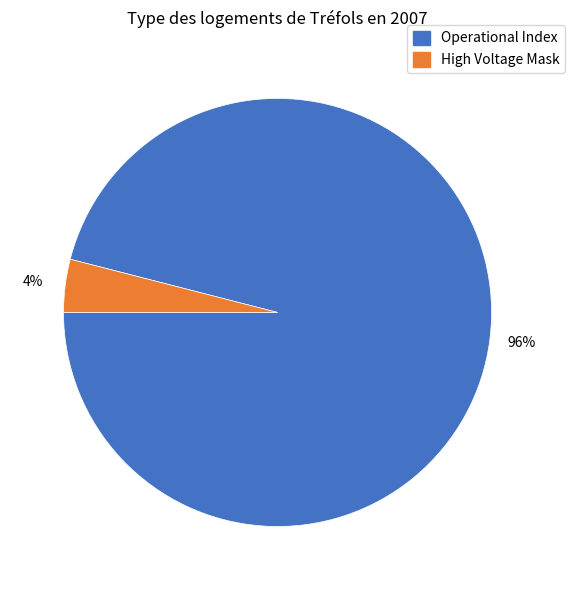

To the nearest percent, what is the difference between the largest and smallest slice percentages?

92%